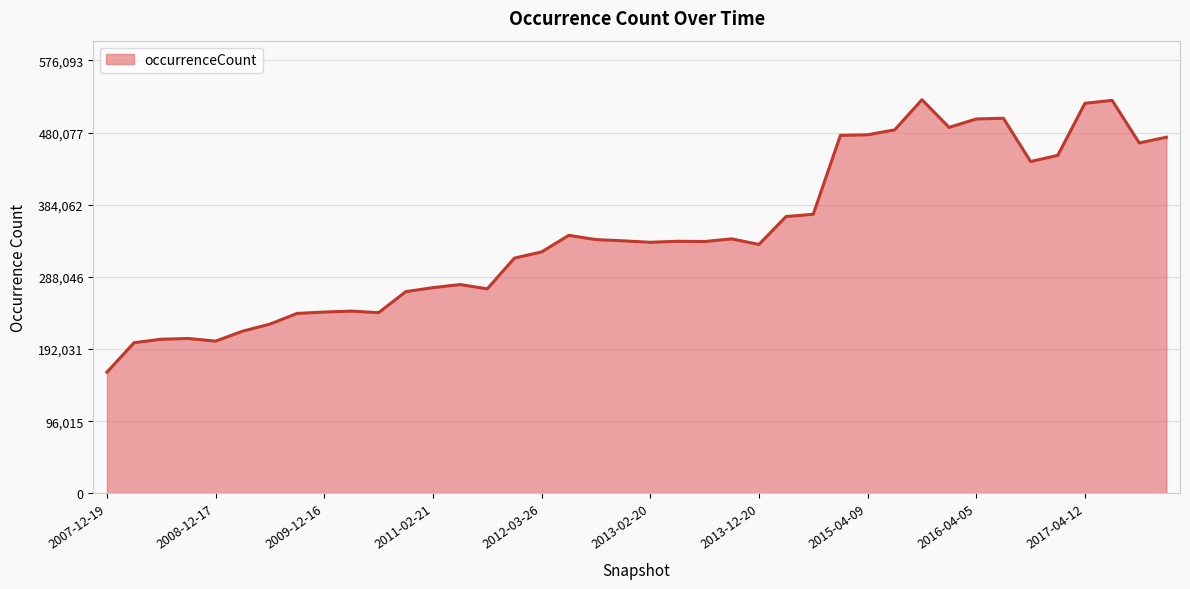

What is the maximum value shown in the chart?

523721